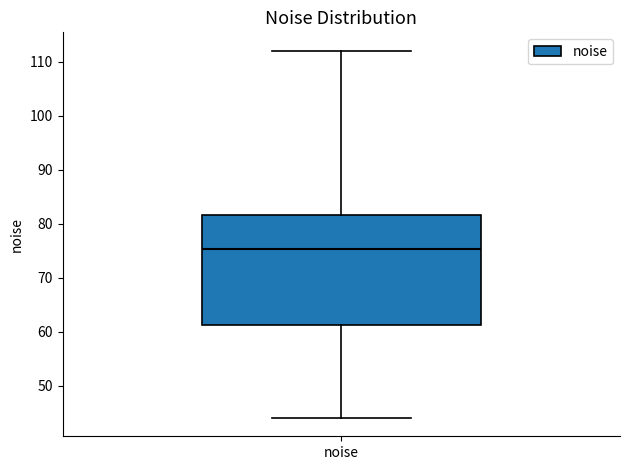

Read this box plot against the y-axis: the position of the median line, the range covered by the box, and the ends of both whiskers. The values are not printed on the chart, so give them approximately, as read against the axis.

median 75, box 61 to 82, whiskers 44 to 112